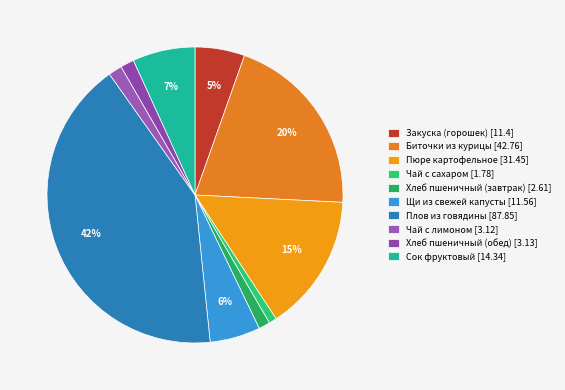

Does Чай с лимоном represent more than half of the total?

No